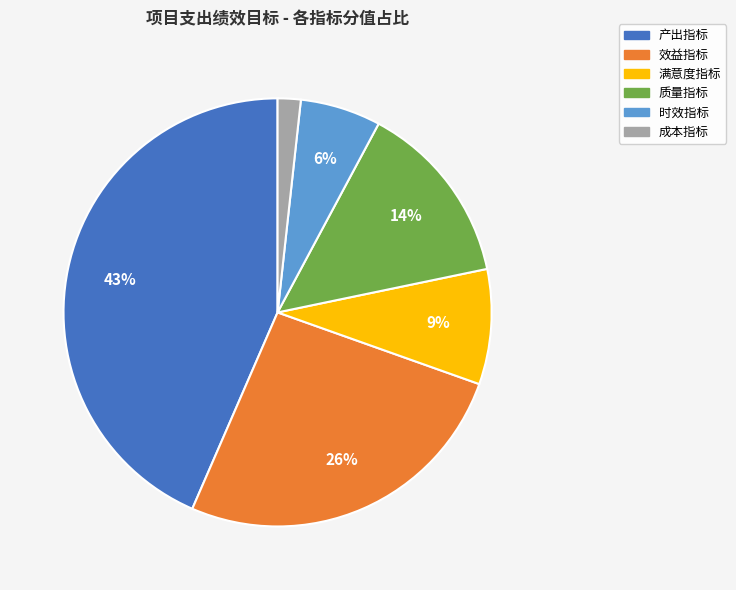

Count the number of slices in the pie.

6